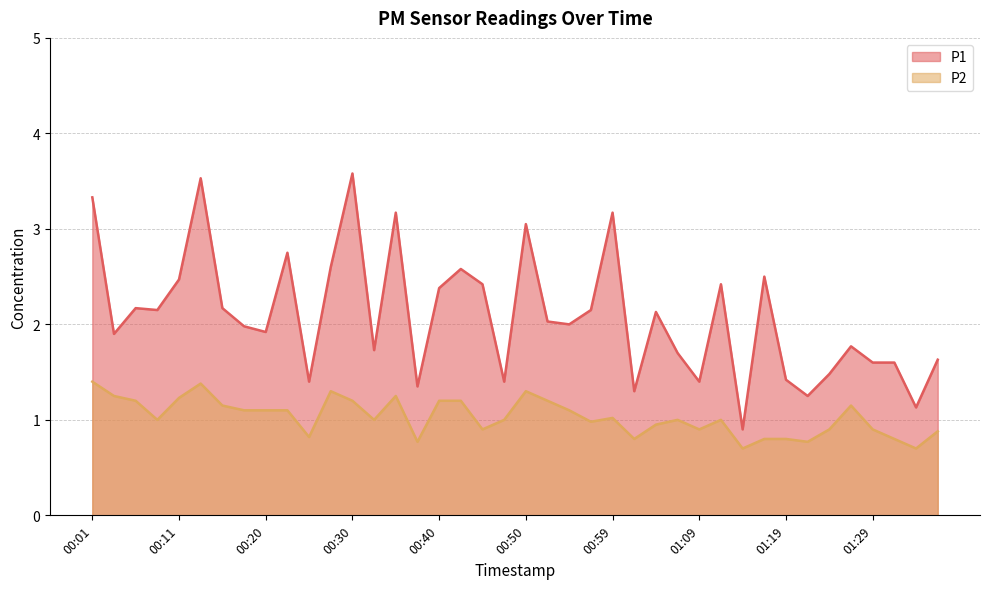

What is the difference between the maximum and minimum values in the P2 series?

0.7